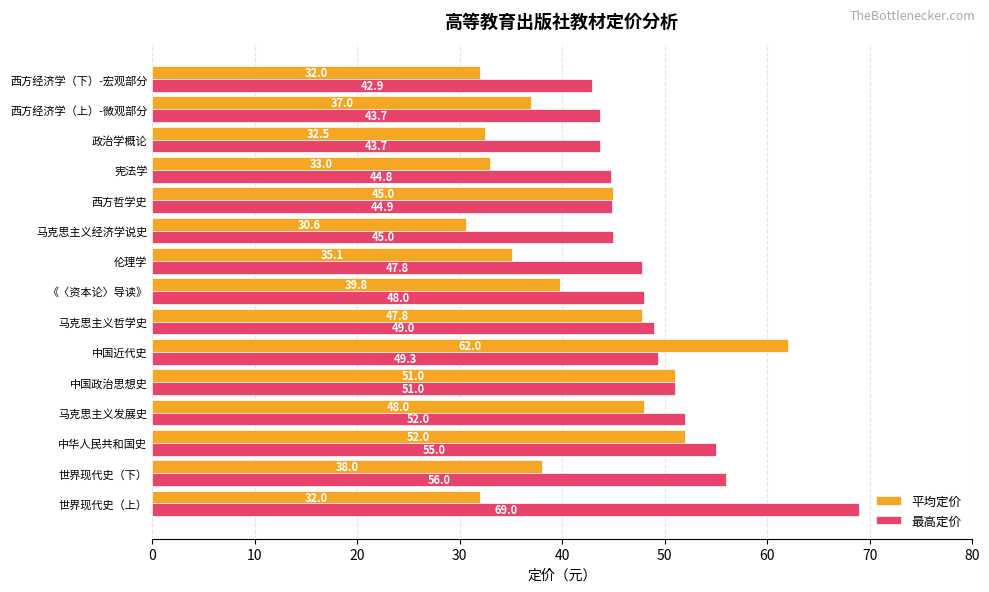

At which label is 最高定价 closest to 55?

中华人民共和国史